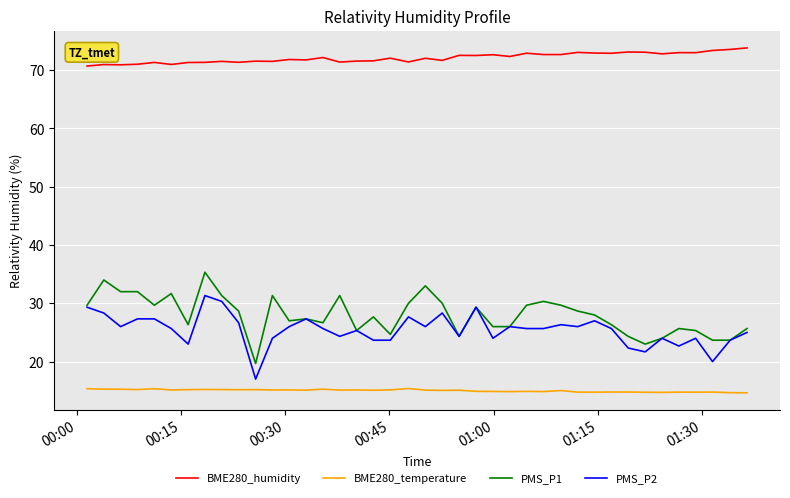

Which series has the largest range (max minus min)?

PMS_P1